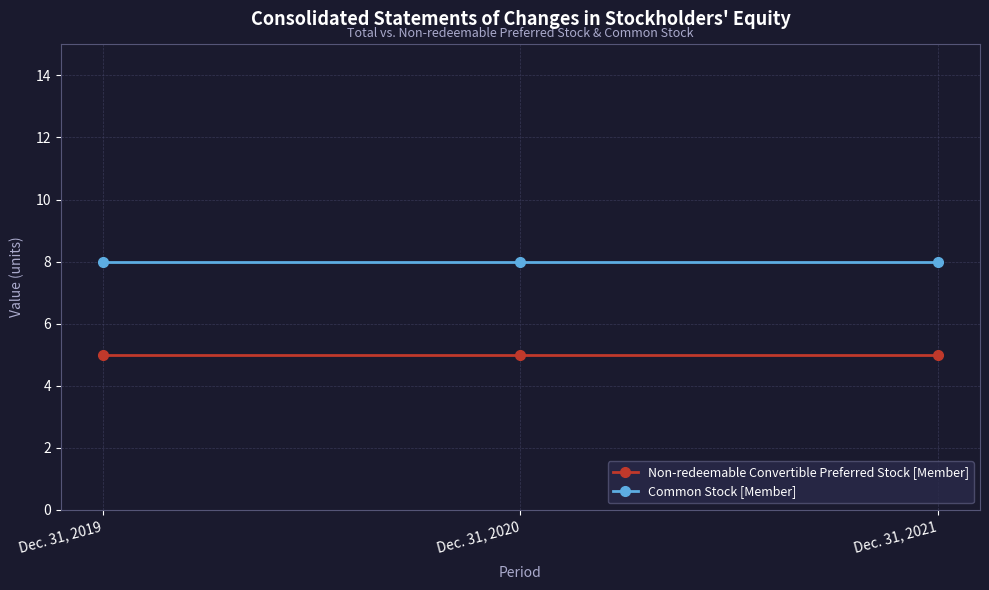

What is the sum of all Non-redeemable Convertible Preferred Stock [Member] values?

15